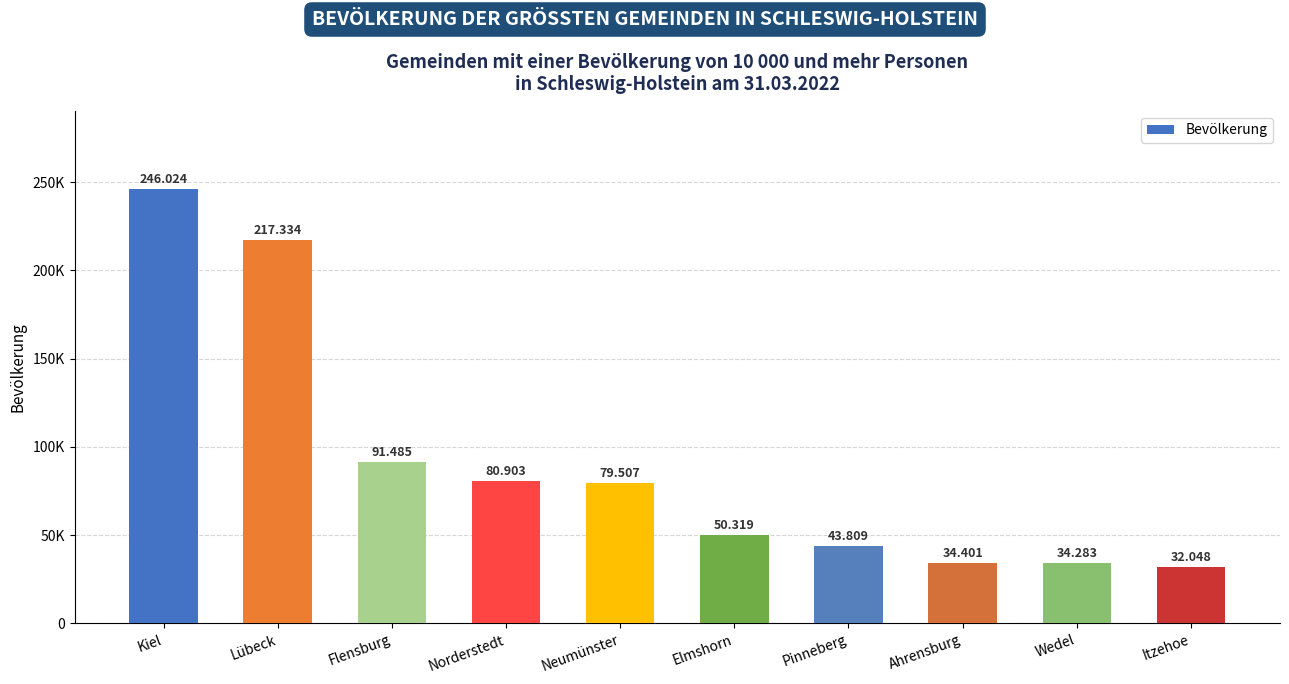

Does the chart contain any negative values?

No